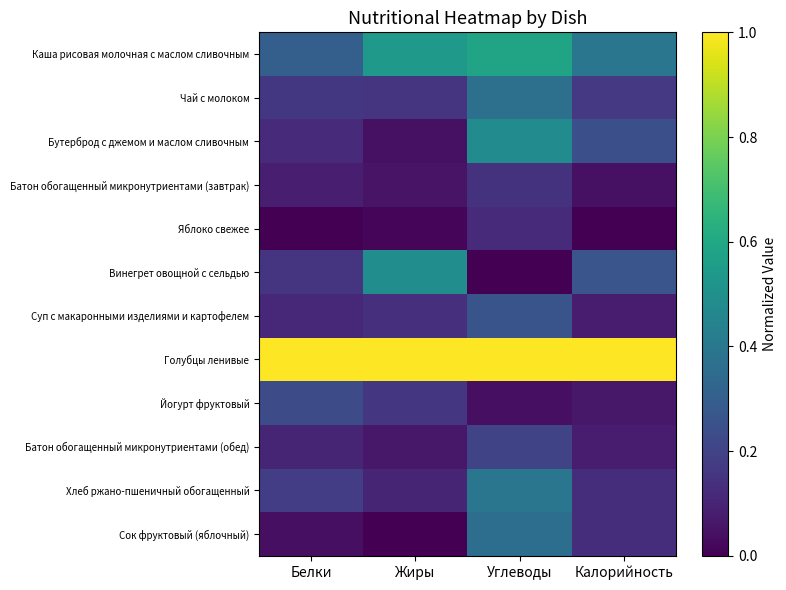

Reading right to left, list all the values displayed in this chart.

Каша рисовая молочная с маслом сливочным: Калорийность=0.4	Углеводы=0.6	Жиры=0.5	Белки=0.3
Чай с молоком: Калорийность=0.2	Углеводы=0.4	Жиры=0.2	Белки=0.2
Бутерброд с джемом и маслом сливочным: Калорийность=0.2	Углеводы=0.5	Жиры=0.0	Белки=0.1
Батон обогащенный микронутриентами (завтрак): Калорийность=0.0	Углеводы=0.1	Жиры=0.1	Белки=0.1
Яблоко свежее: Калорийность=0.0	Углеводы=0.1	Жиры=0.0	Белки=0.0
Винегрет овощной с сельдью: Калорийность=0.3	Углеводы=0.0	Жиры=0.5	Белки=0.2
Суп с макаронными изделиями и картофелем: Калорийность=0.1	Углеводы=0.3	Жиры=0.1	Белки=0.1
Голубцы ленивые: Калорийность=1.0	Углеводы=1.0	Жиры=1.0	Белки=1.0
Йогурт фруктовый: Калорийность=0.1	Углеводы=0.0	Жиры=0.2	Белки=0.2
Батон обогащенный микронутриентами (обед): Калорийность=0.1	Углеводы=0.2	Жиры=0.1	Белки=0.1
Хлеб ржано-пшеничный обогащенный: Калорийность=0.1	Углеводы=0.4	Жиры=0.1	Белки=0.2
Сок фруктовый (яблочный): Калорийность=0.1	Углеводы=0.4	Жиры=0.0	Белки=0.0